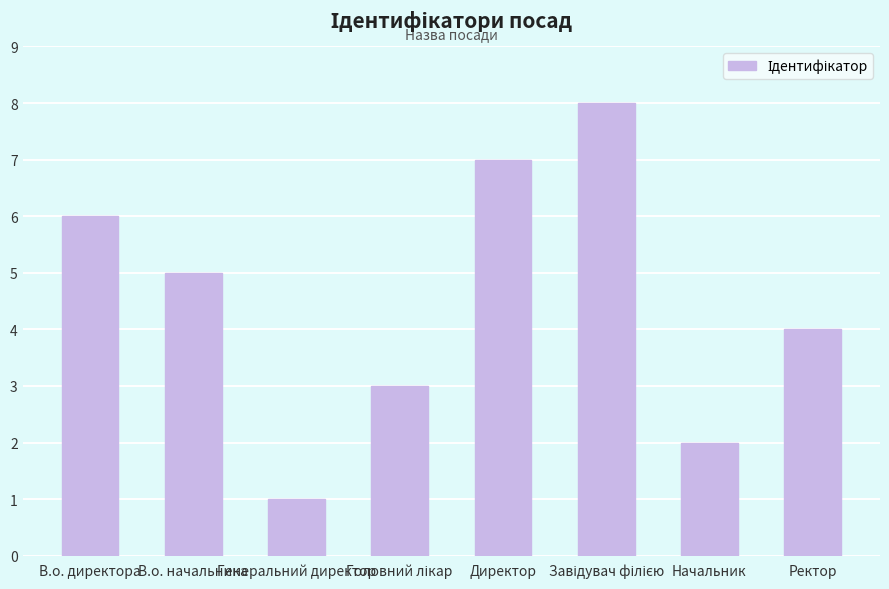

What is the change in value from В.о. директора to Директор?

+1